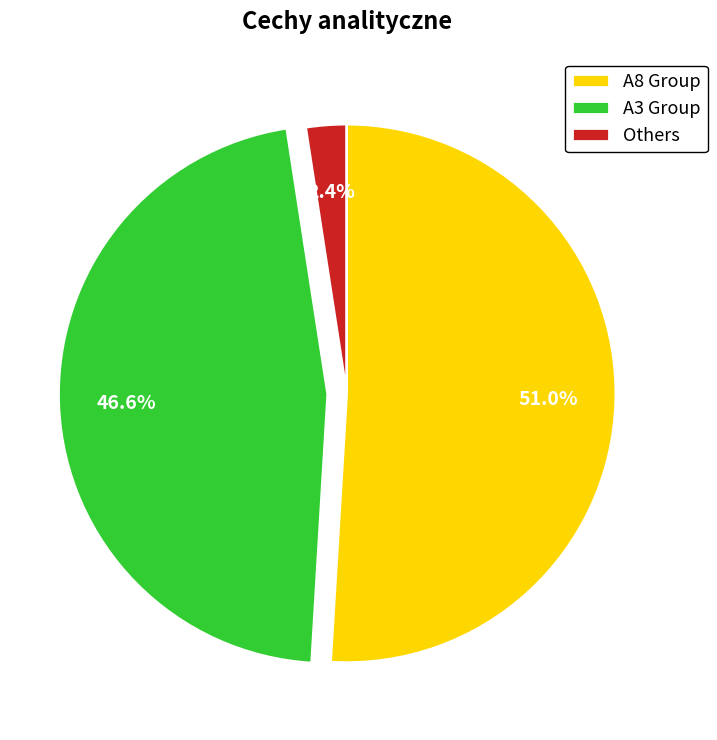

Between A3 Group and A8 Group, which is larger?

A8 Group